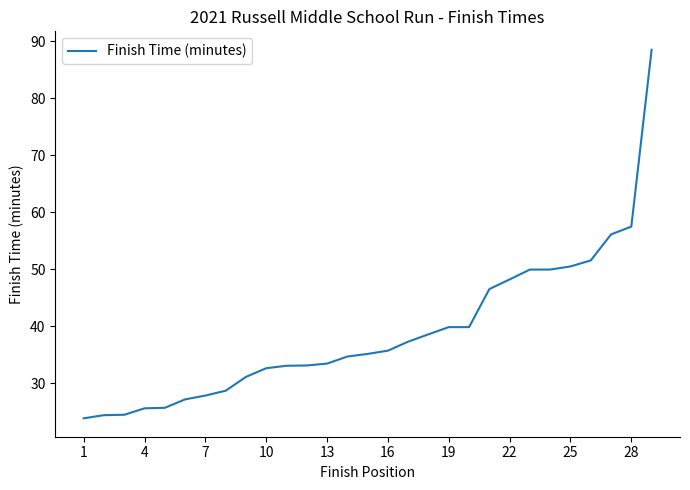

What is the difference between the maximum and minimum values?

64.7